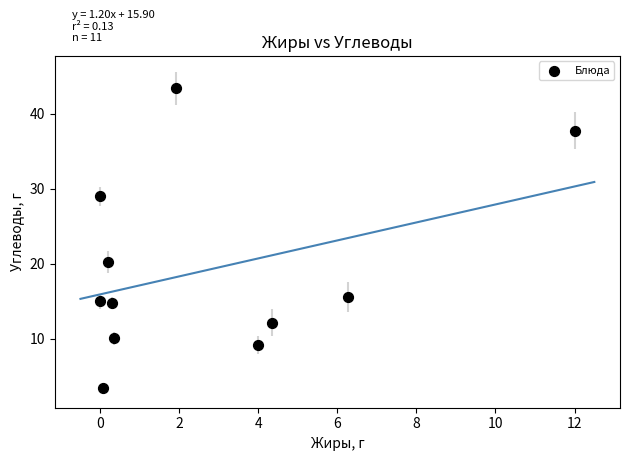

What is the range of X values (max minus min)?

12.0